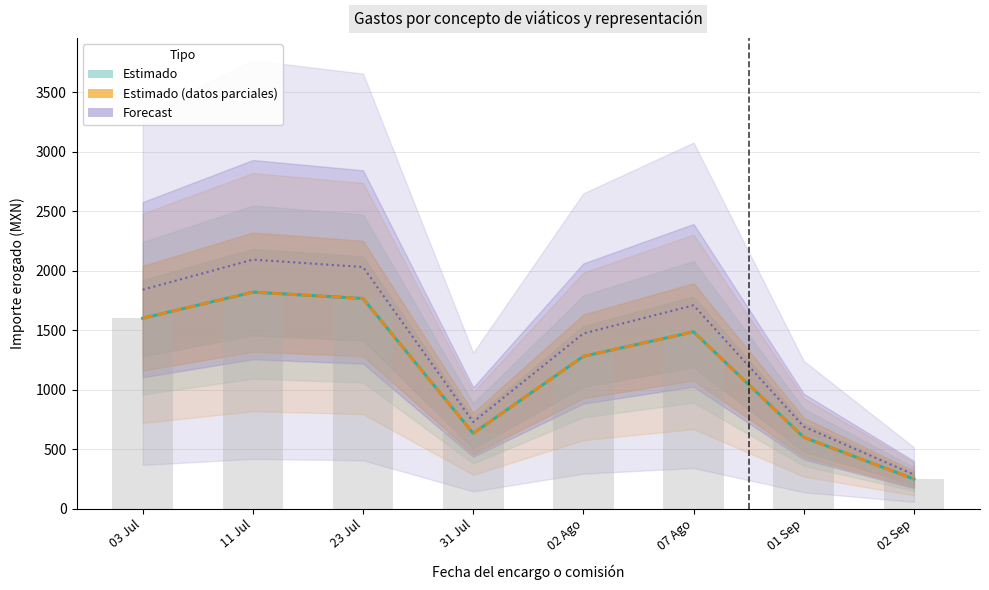

How many values in the Importe ejercido por partida (Parcial) series exceed 1486?

3